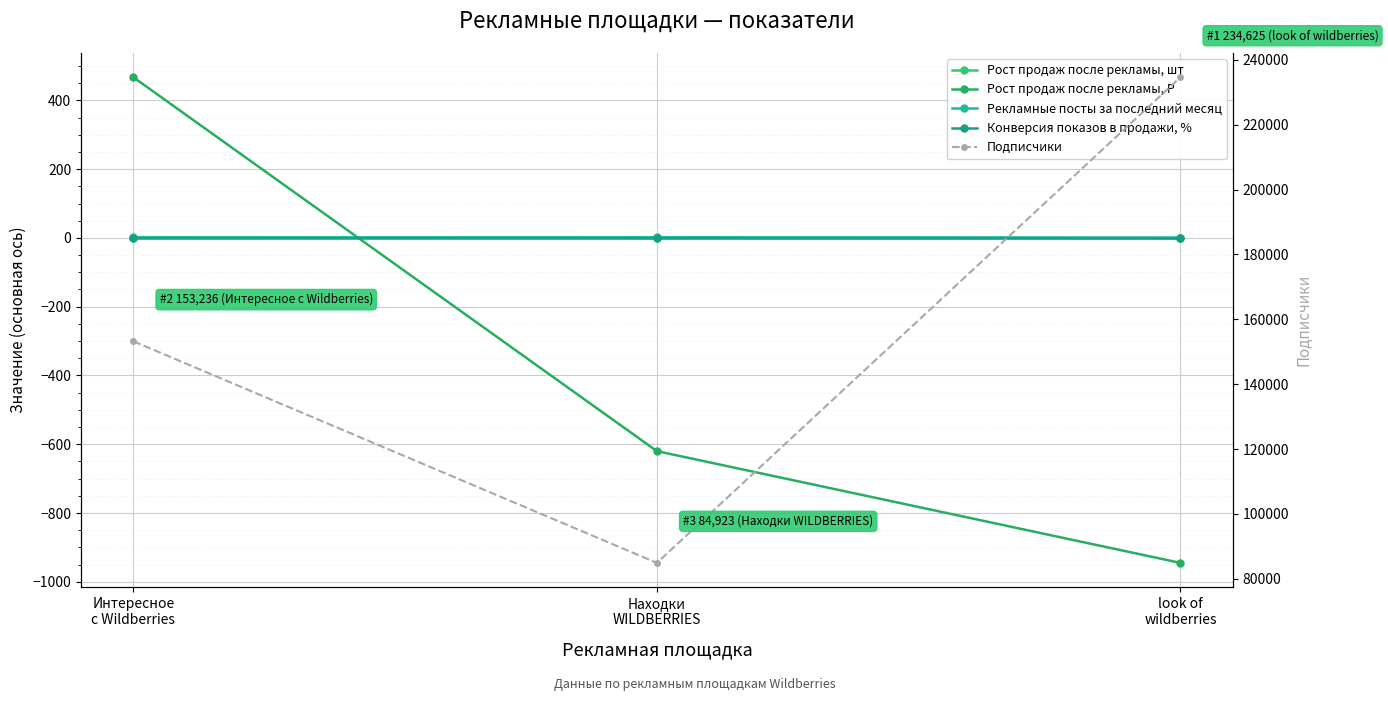

What are all the series names shown in the legend?

Рост продаж после рекламы, шт, Рост продаж после рекламы, Р, Рекламные посты за последний месяц, Конверсия показов в продажи, %, Подписчики